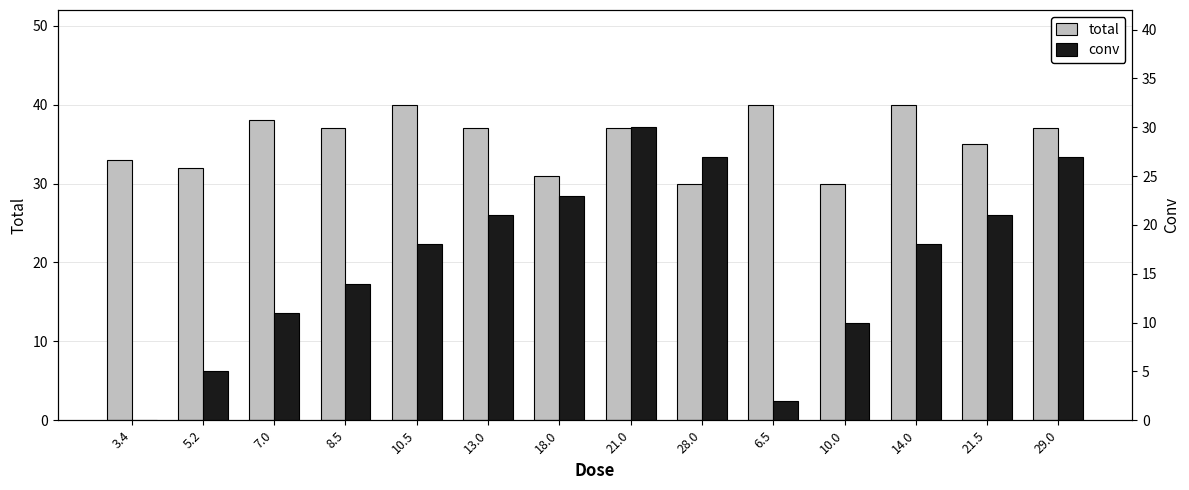

Reading left to right, extract all data points from this chart.

total: 33	32	38	37	40	37	31	37	30	40	30	40	35	37
conv: 0	5	11	14	18	21	23	30	27	2	10	18	21	27